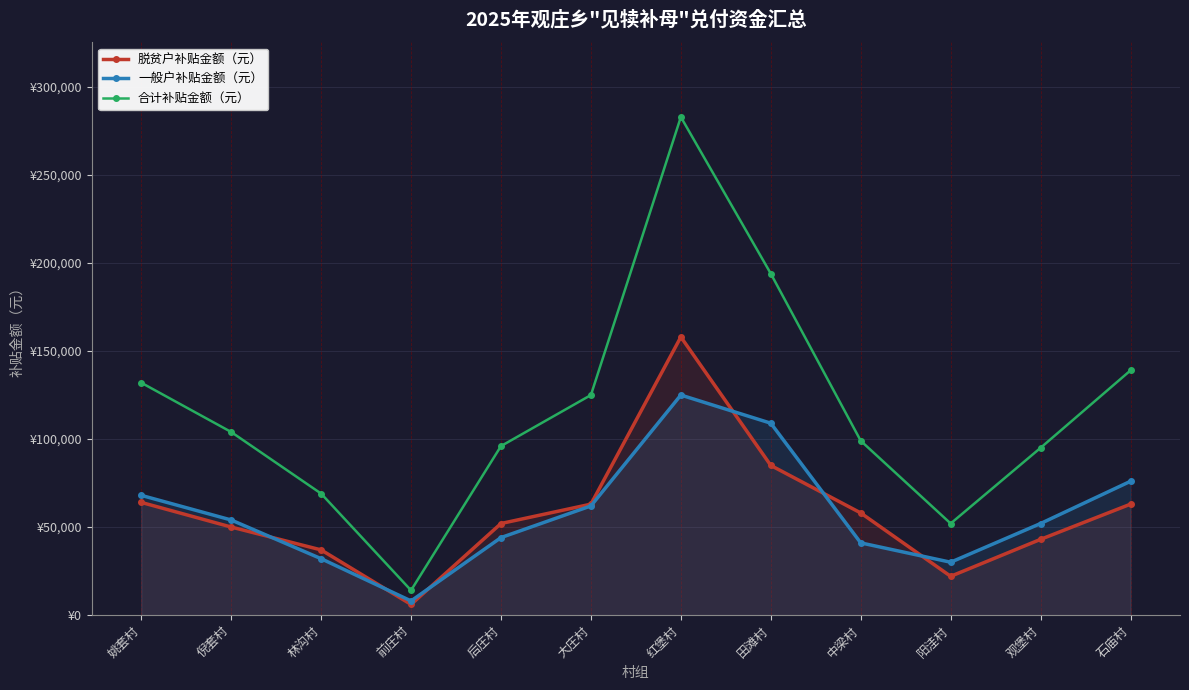

What is the difference between the 一般户补贴金额（元） values at 大庄村 and 姚套村?

6000